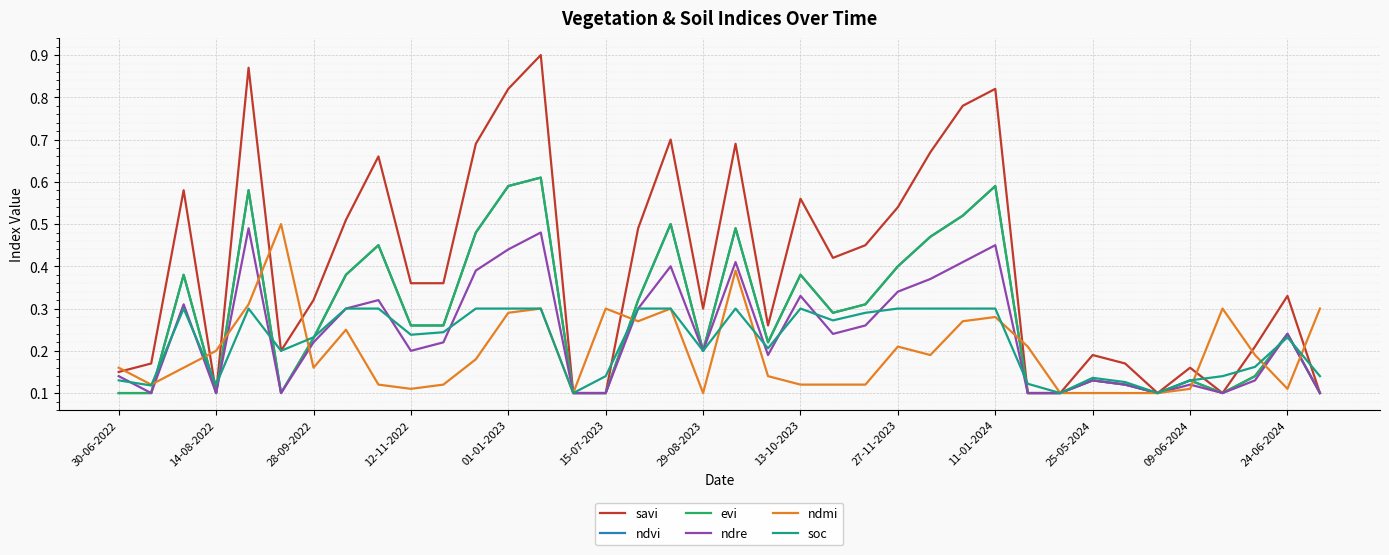

Is this an area chart (filled region under the line)?

No